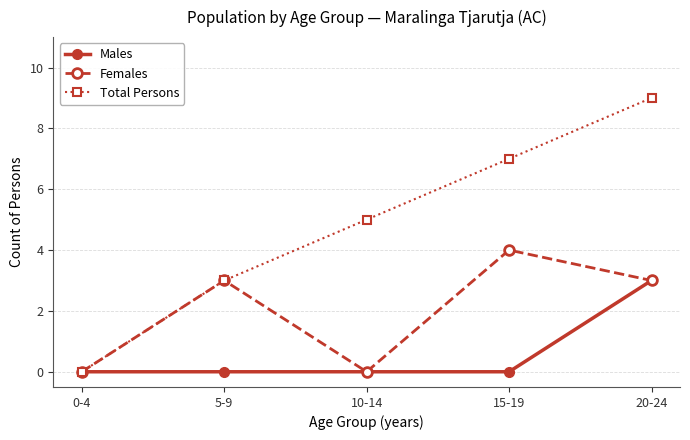

At which label does Total Persons reach its minimum?

0-4